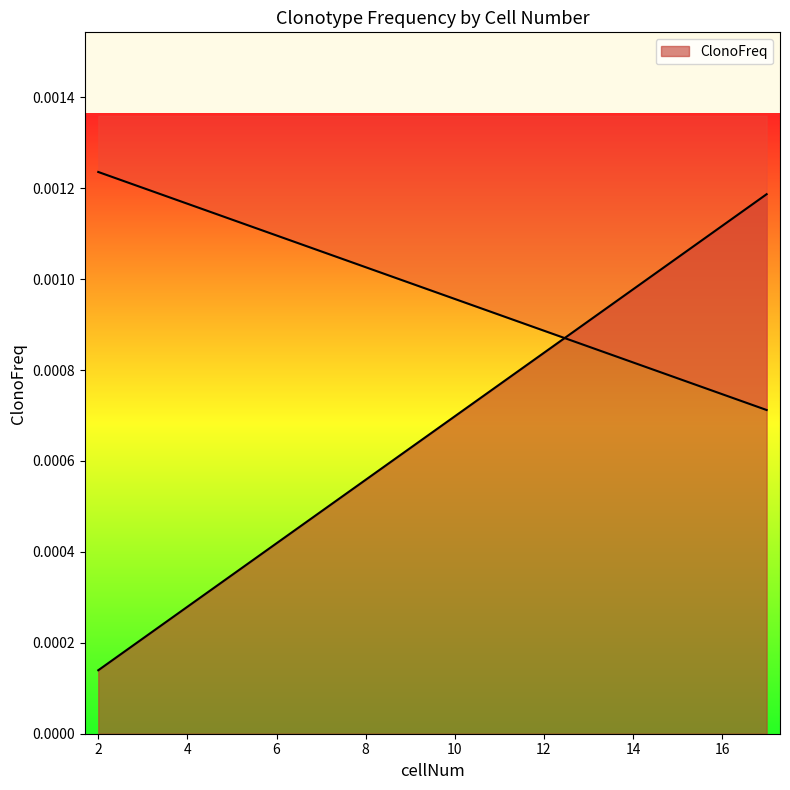

True or false: the data shows 0.0 at 10.

False